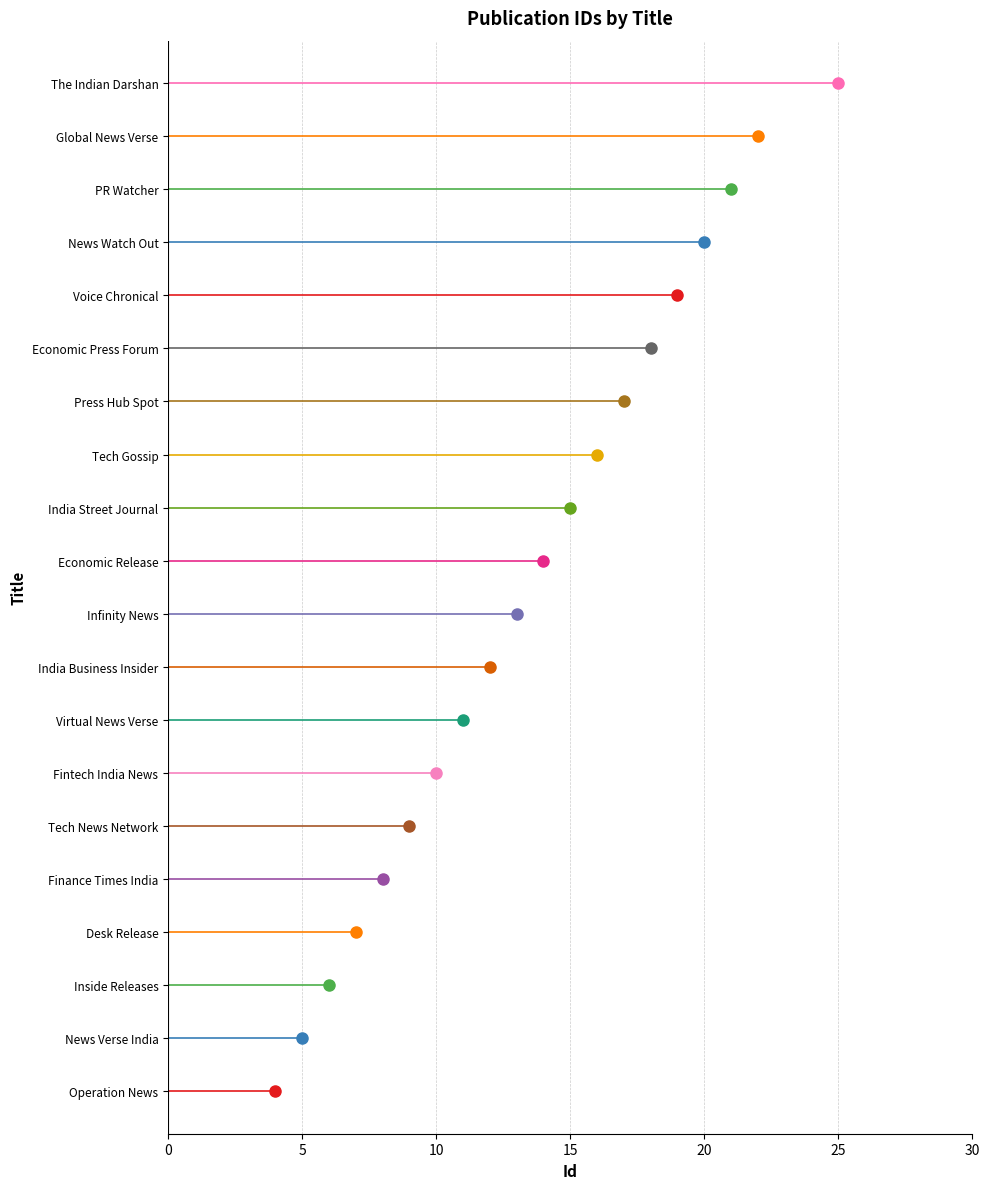

Read the value at PR Watcher, to the nearest 5.

20